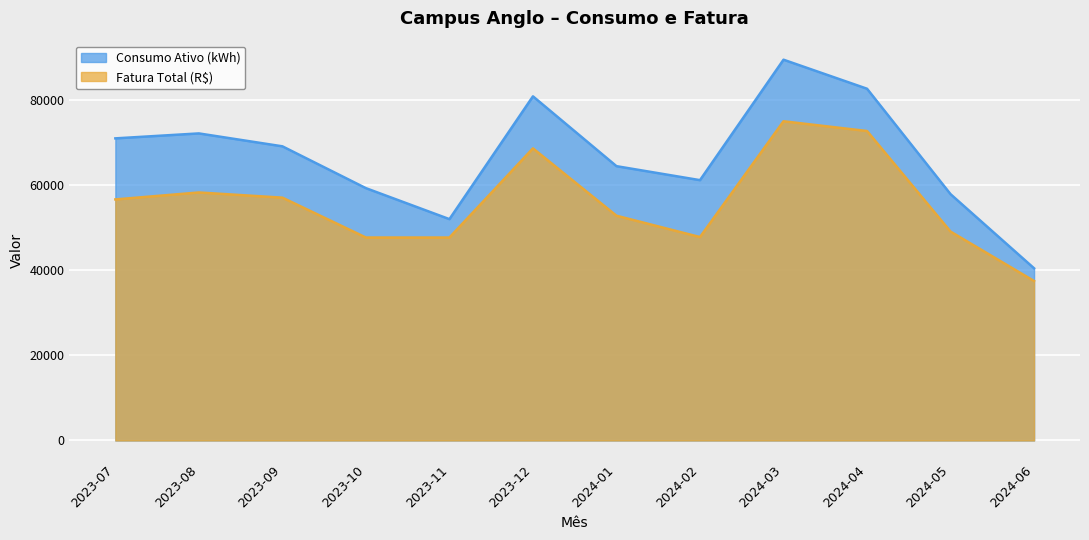

Which has a higher value, 2023-11 or 2023-07?

2023-07